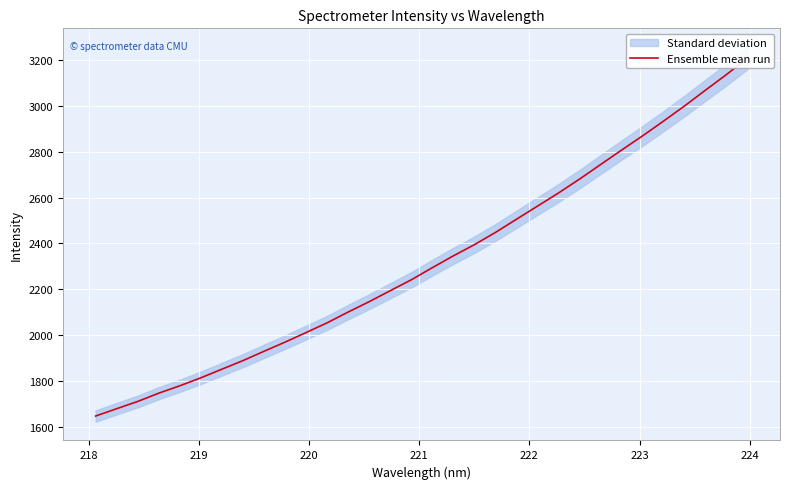

What is the average value?

2324.5